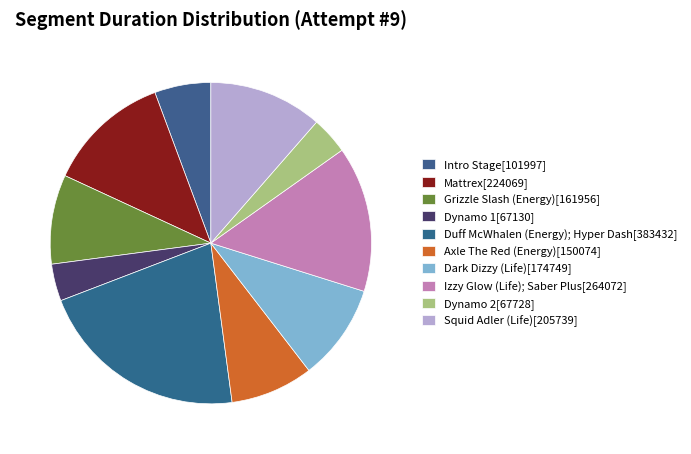

To the nearest percent, what is the difference between the Duff McWhalen (Energy); Hyper Dash and Dark Dizzy (Life) slice percentages?

12%